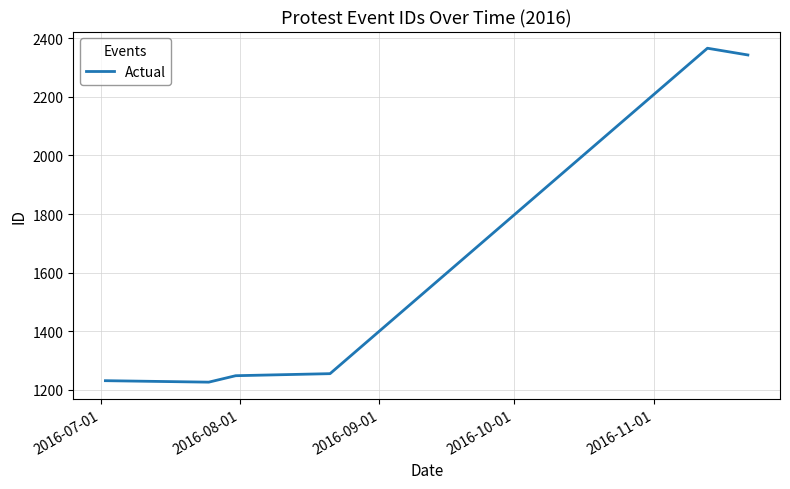

What is the difference between the maximum and second lowest values?

1135